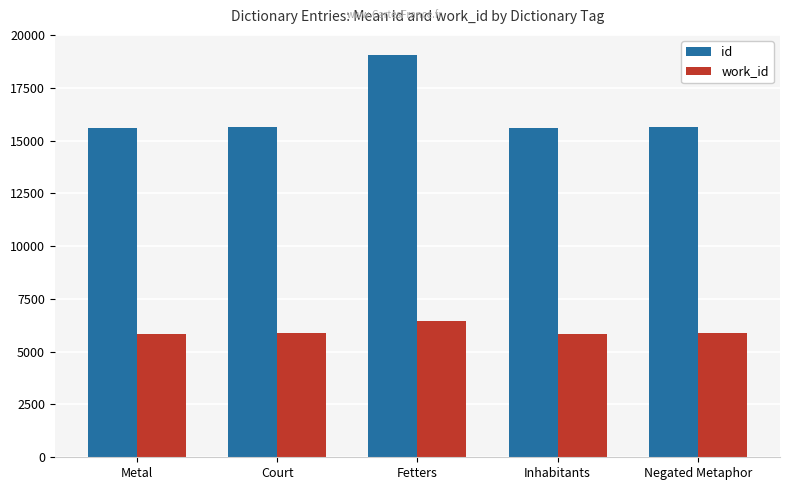

How many distinct data groups are displayed?

2